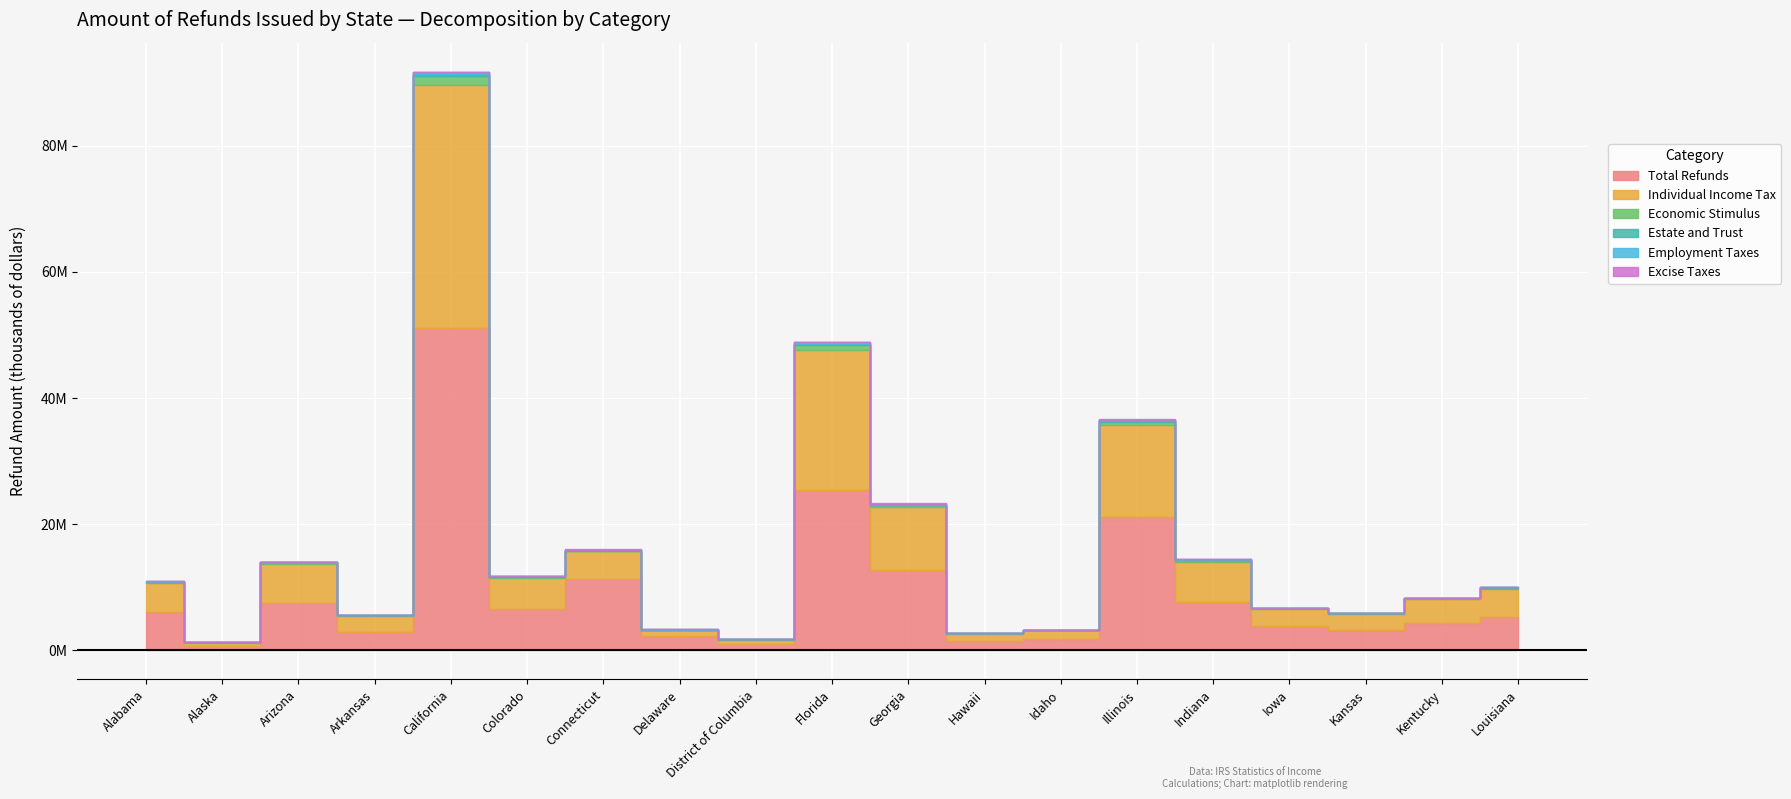

What is the sum of all Excise Taxes values?

371581.0